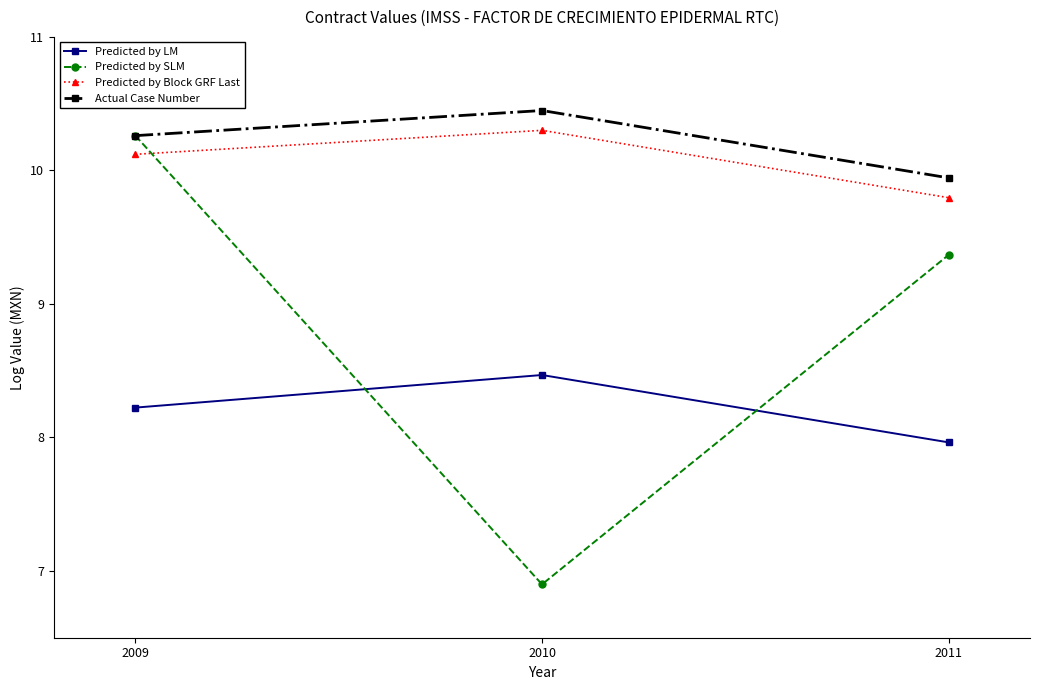

At which category is the sum across all series the highest?

2009